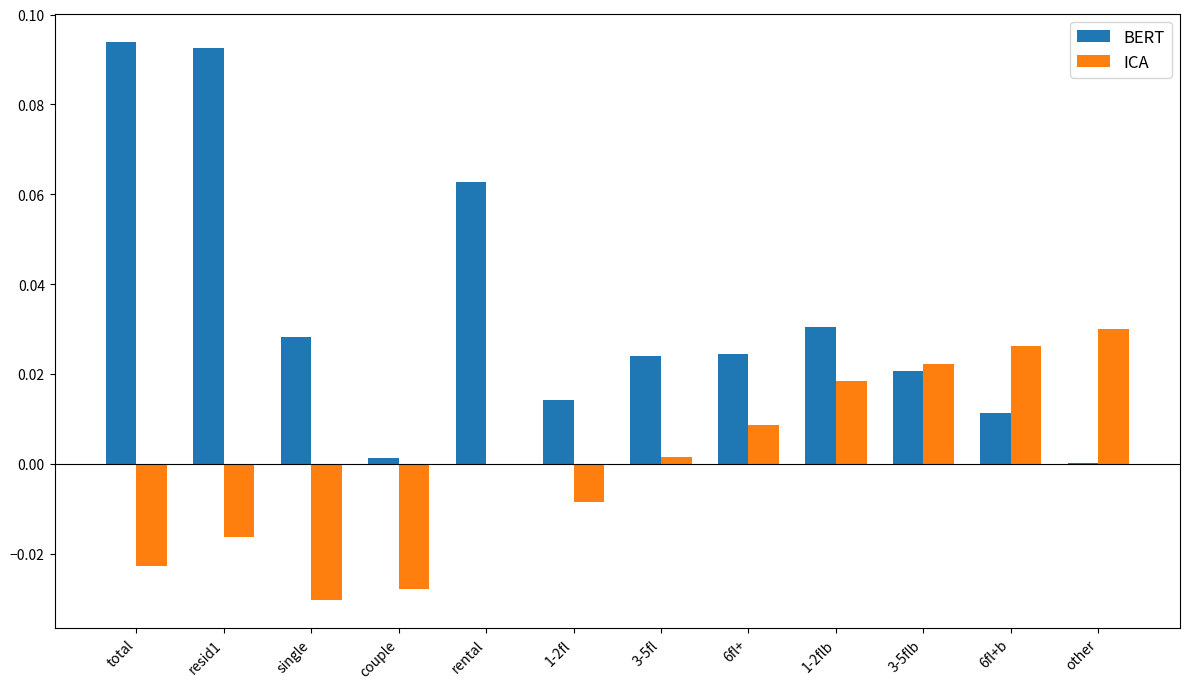

The value of ICA at resid1 is -0.0. True or false?

True